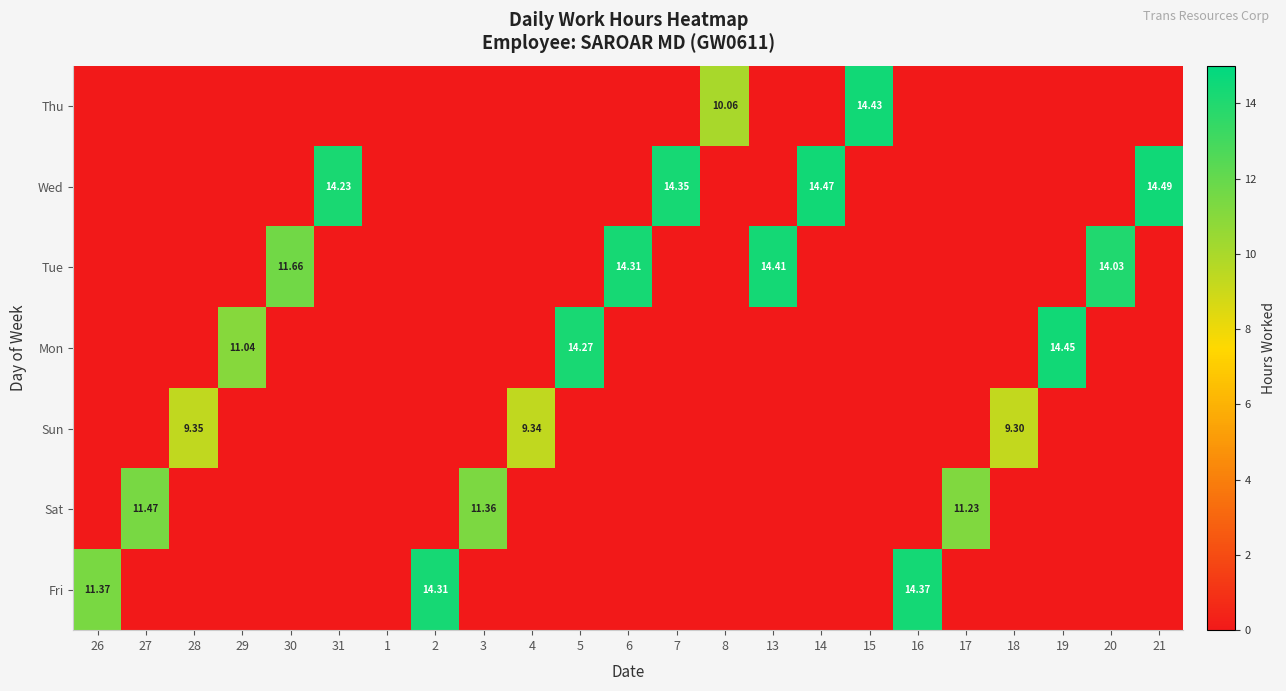

The value of Thu at 31 is 7.6. True or false?

False